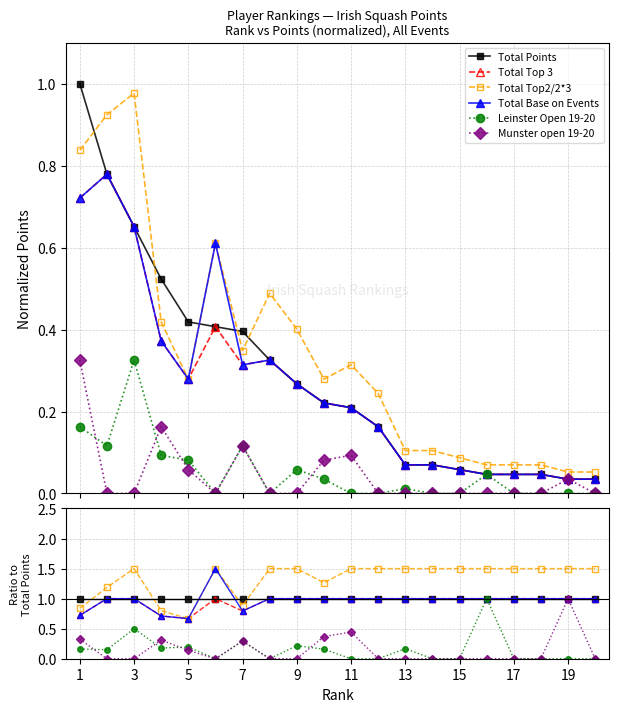

True or false: Total Base on Events and Leinster Open 19-20 intersect in this chart.

False